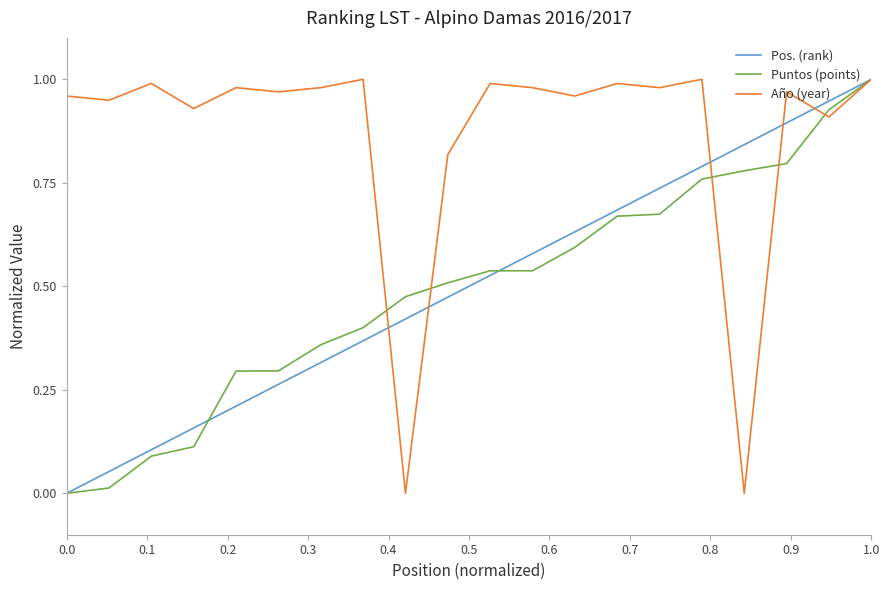

Count the number of categories in the chart.

20